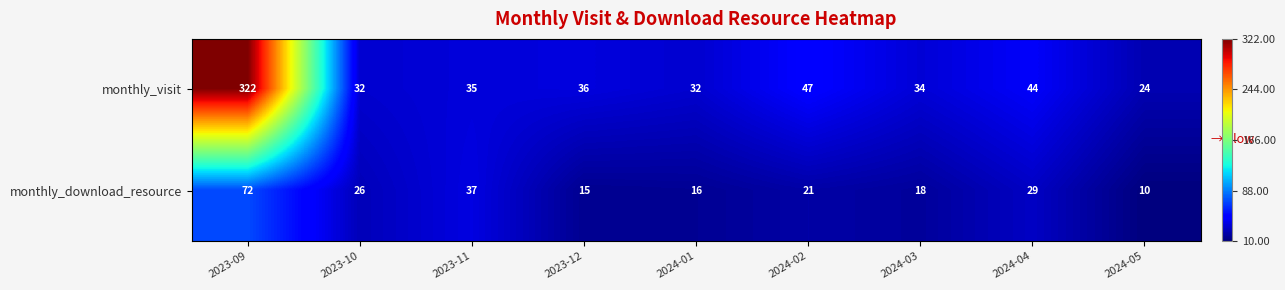

What is the average value of the monthly_download_resource series?

27